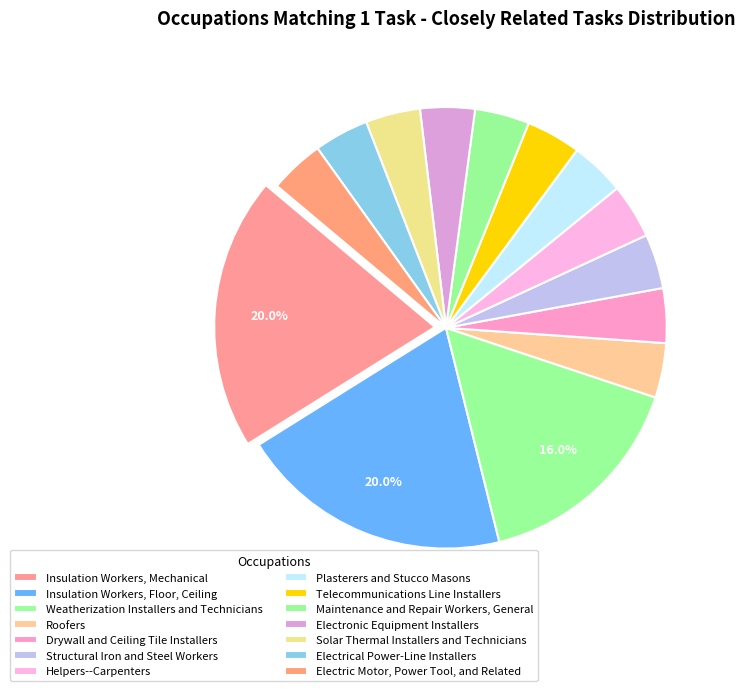

How many slices are in this pie chart?

14